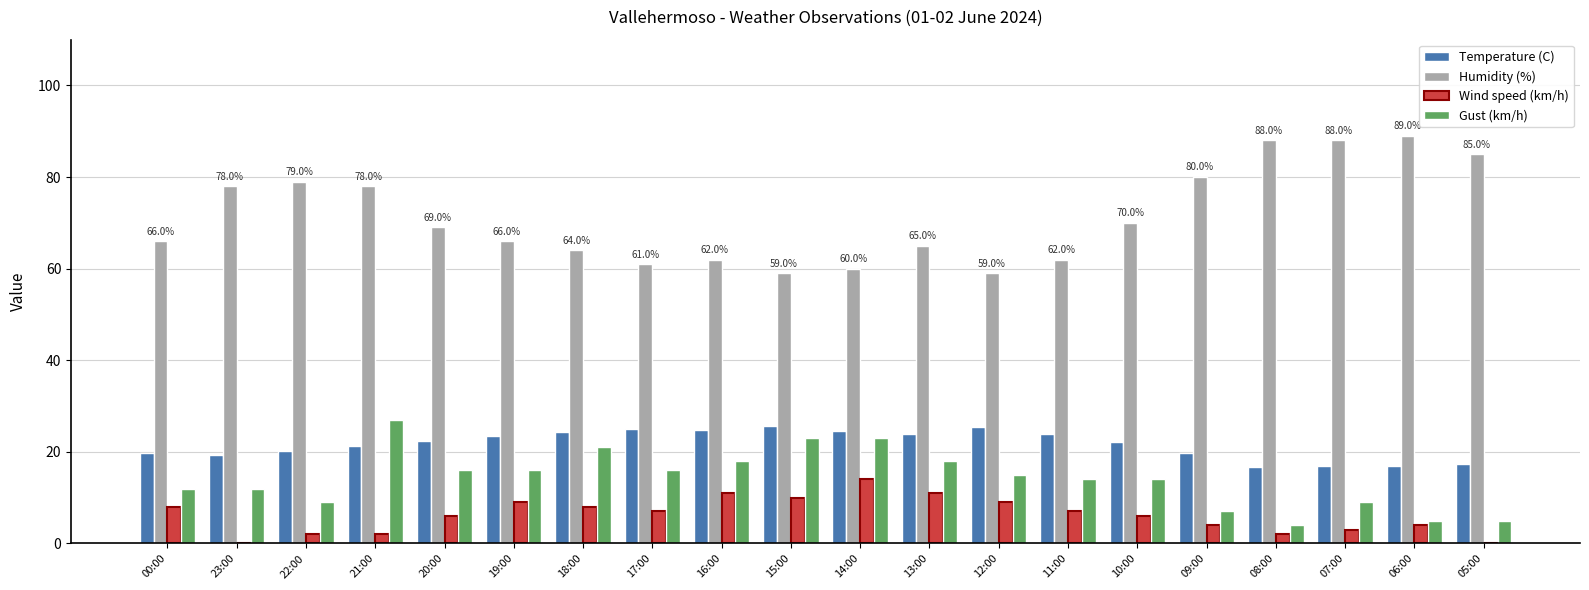

Which series has the largest range (max minus min)?

Humidity (%)